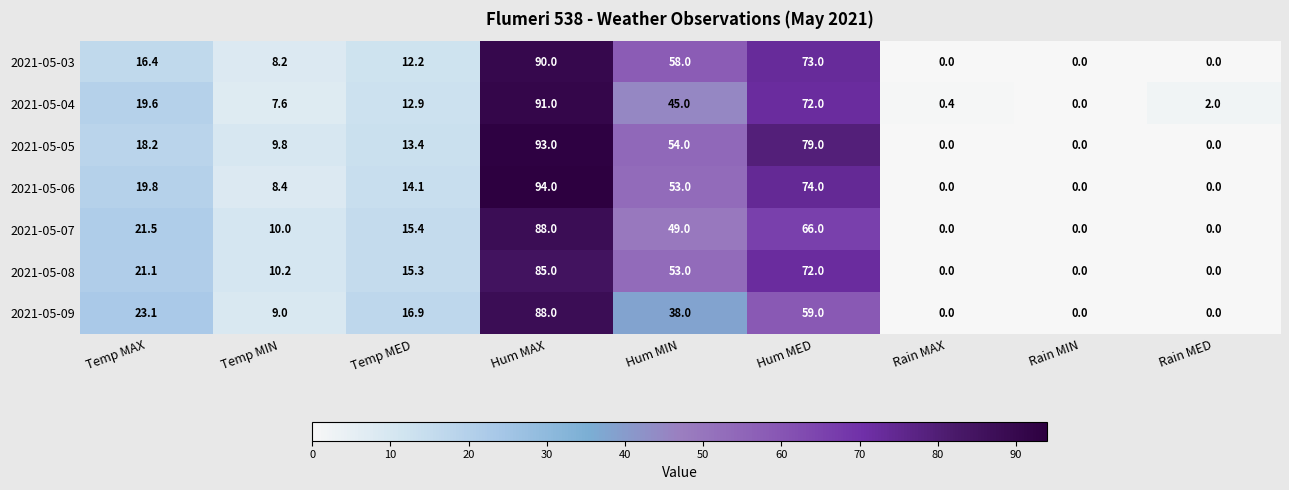

The value of 2021-05-04 at Hum MED is 72.0. True or false?

True